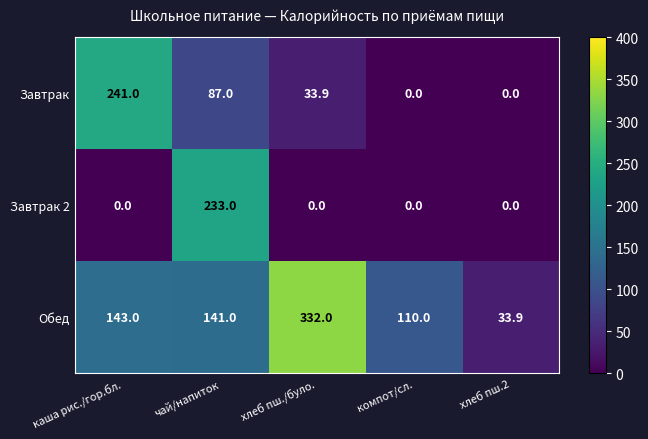

Is it true that Обед equals 332.0 at хлеб пш./було.?

True